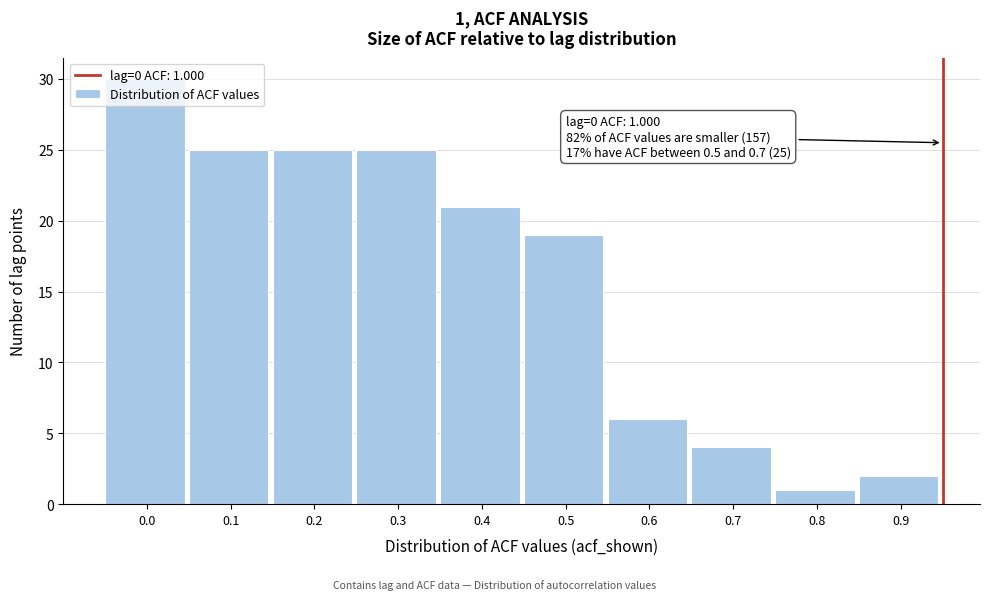

Is it true that the value at 0.4 is 37?

False